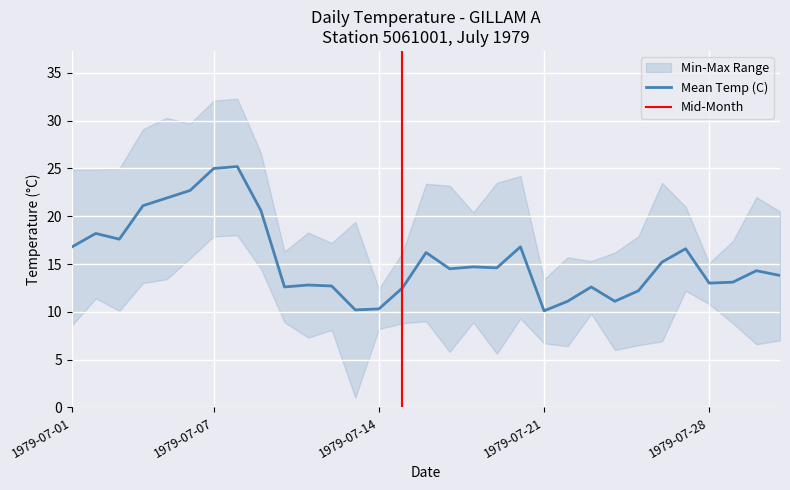

The Max Temp (C) series shows 15.7 at 1979-07-22. True or false?

True